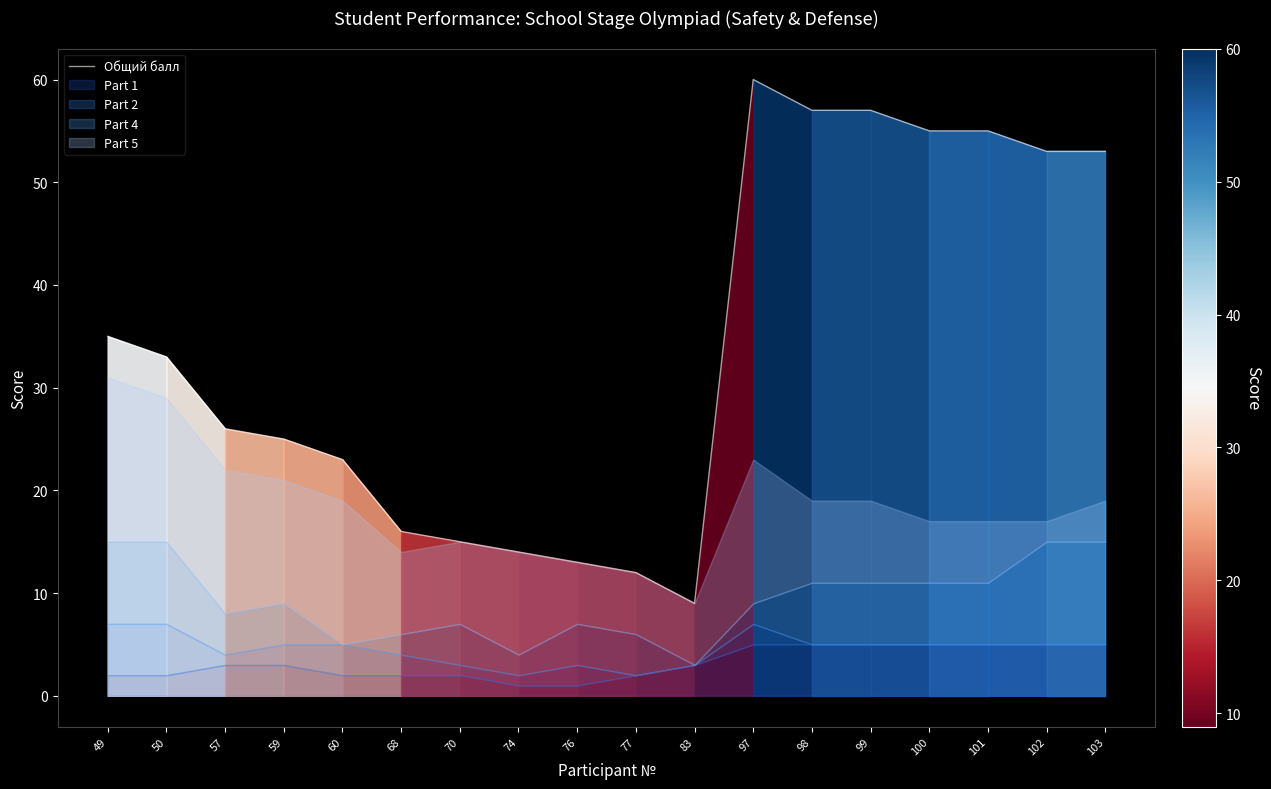

What is the value of the 17th point from the left?

53